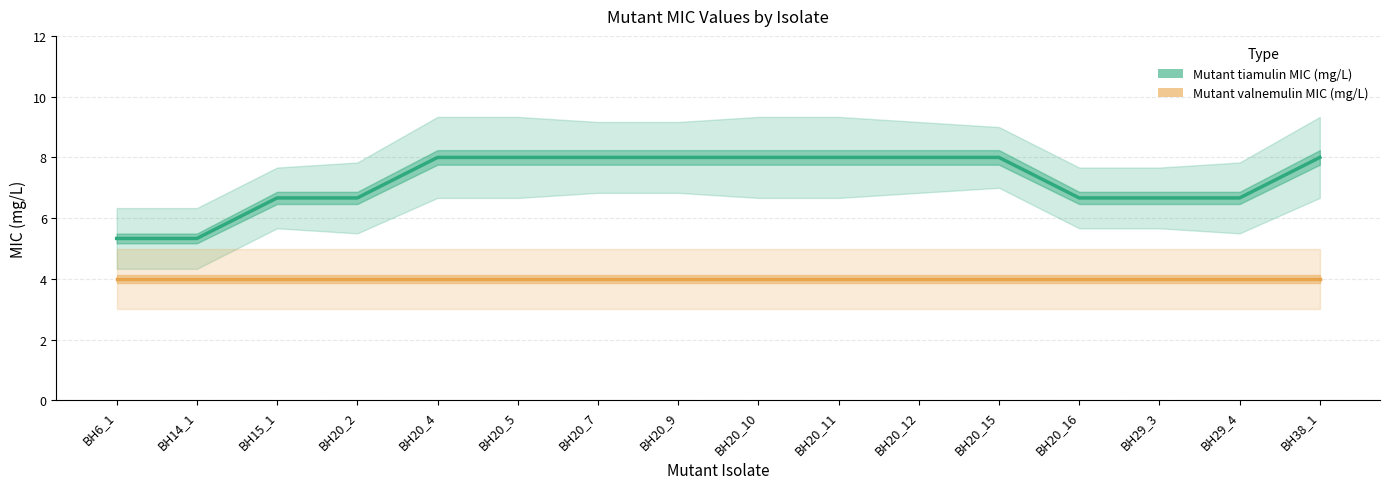

Which series has the largest range (max minus min)?

Mutant tiamulin MIC (mg/L)